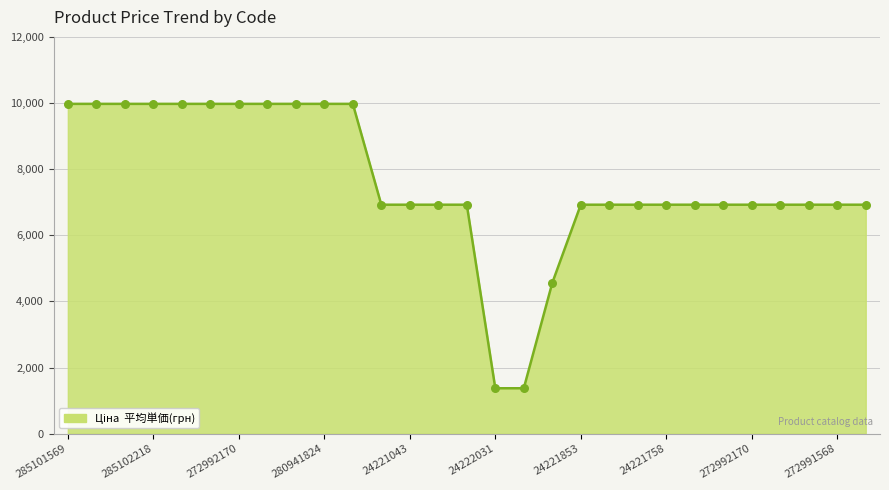

What is the smallest value displayed?

1375.4